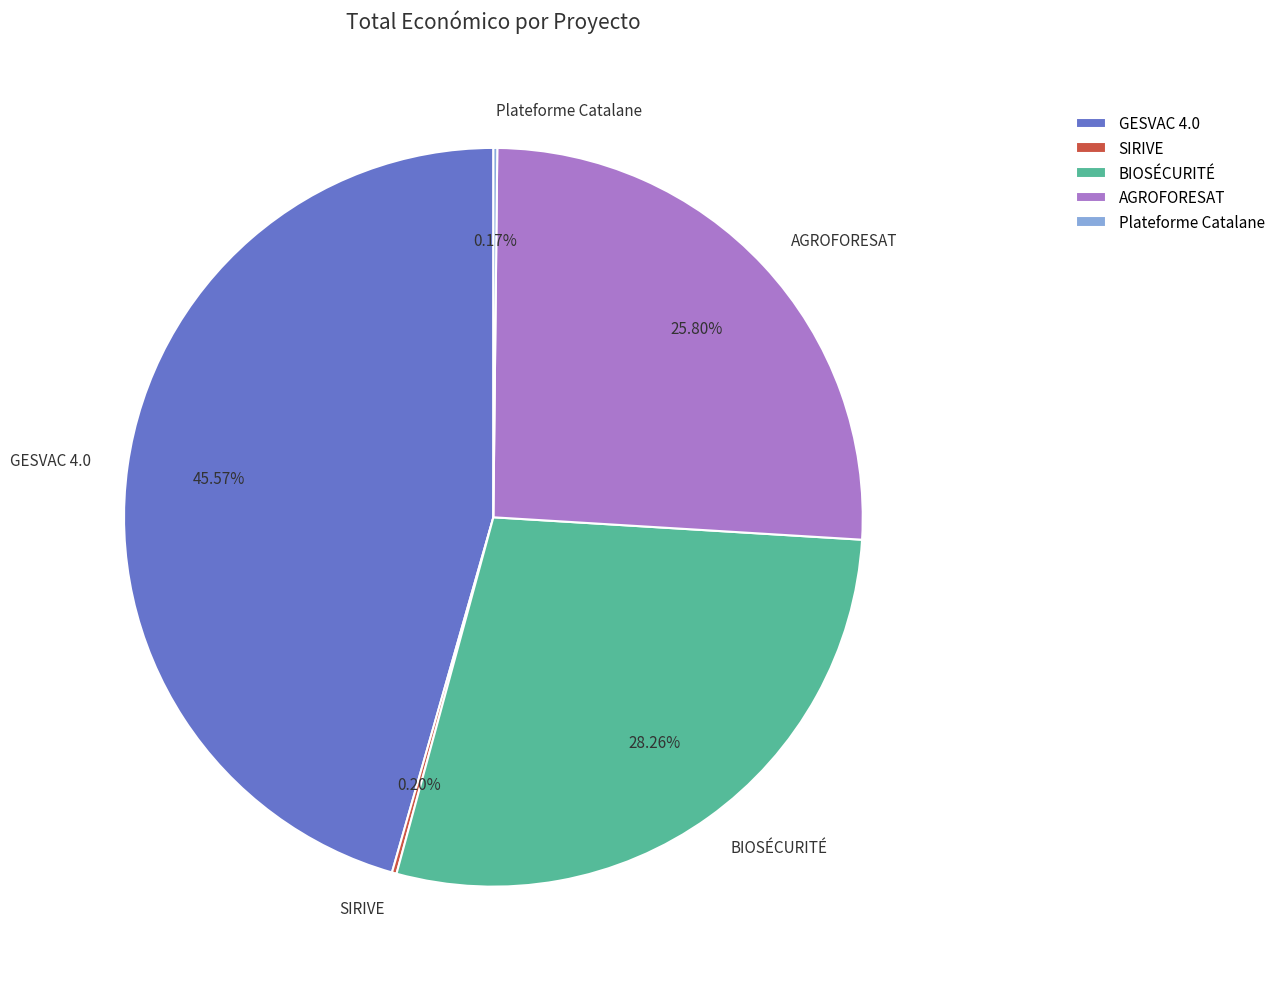

Approximately how many times larger is the value at BIOSÉCURITÉ compared to GESVAC 4.0?

0.6